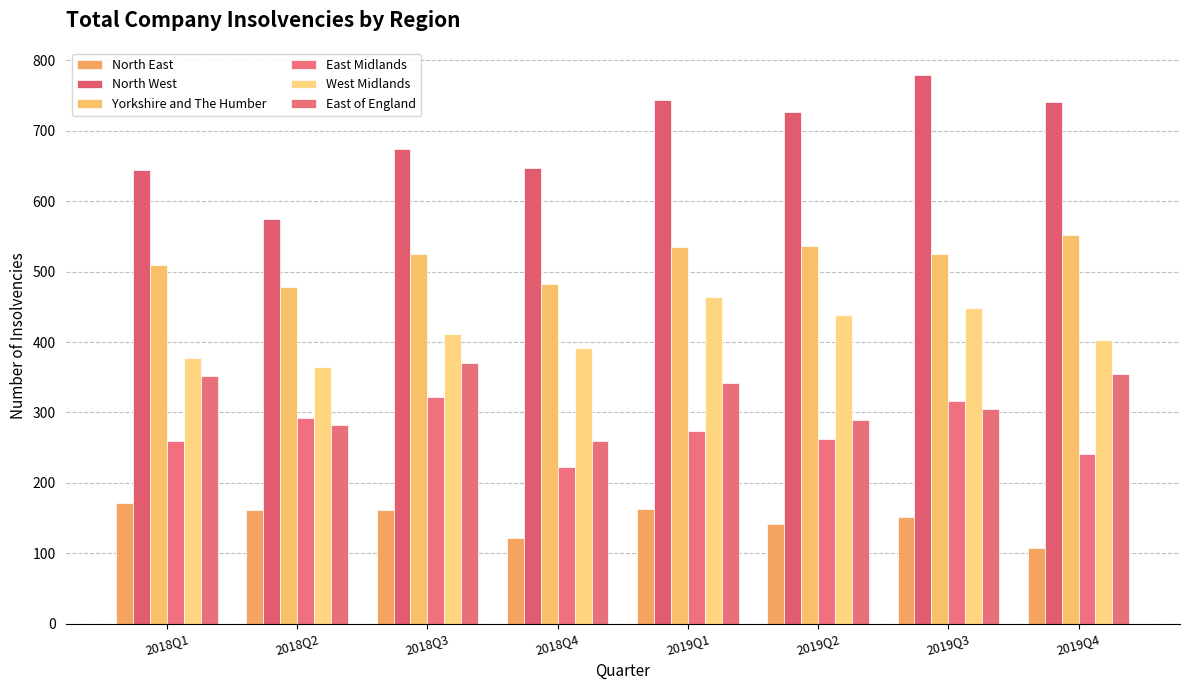

At how many categories does at least one series exceed 232?

8